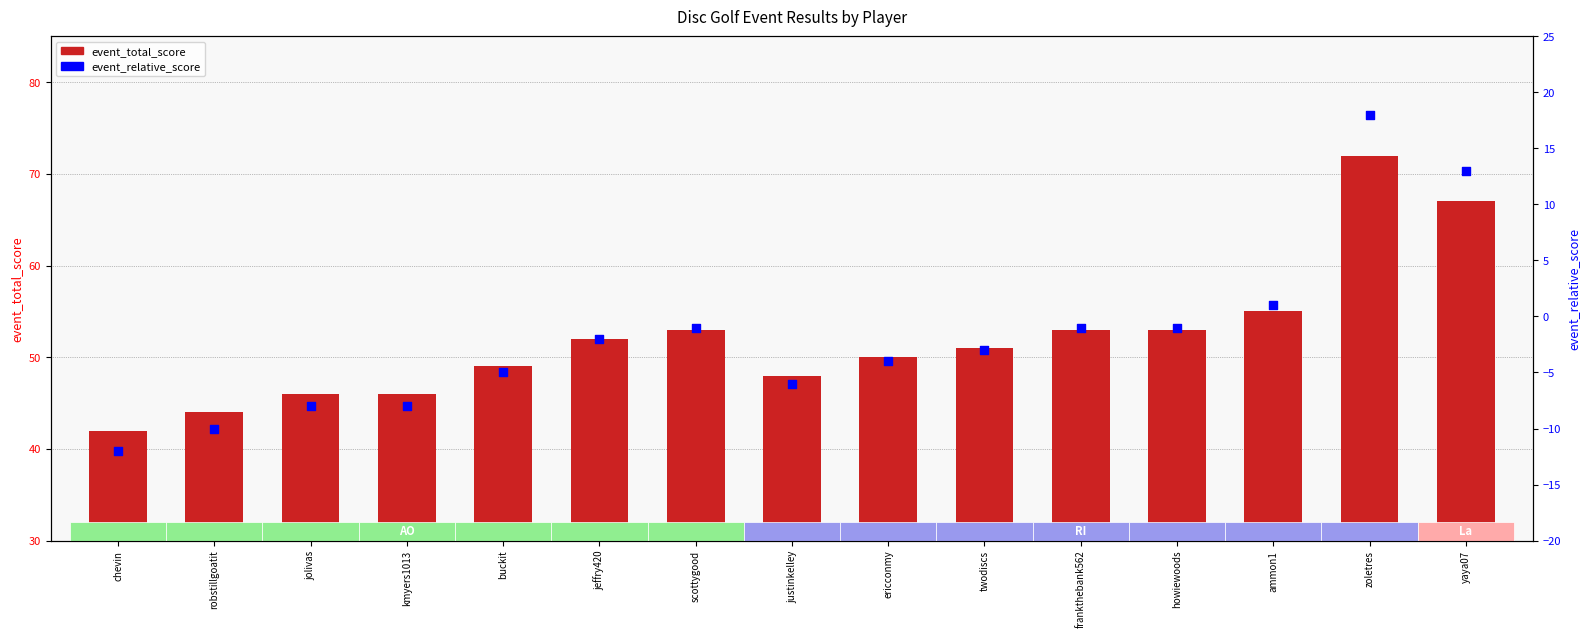

At which category is the sum across all series the highest?

zoletres